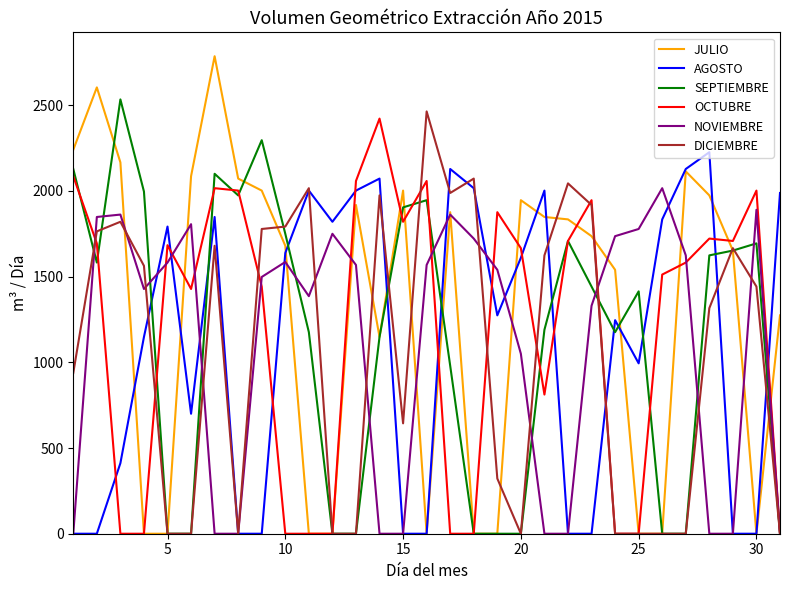

Which series ends up on top after the final intersection of AGOSTO and OCTUBRE?

AGOSTO